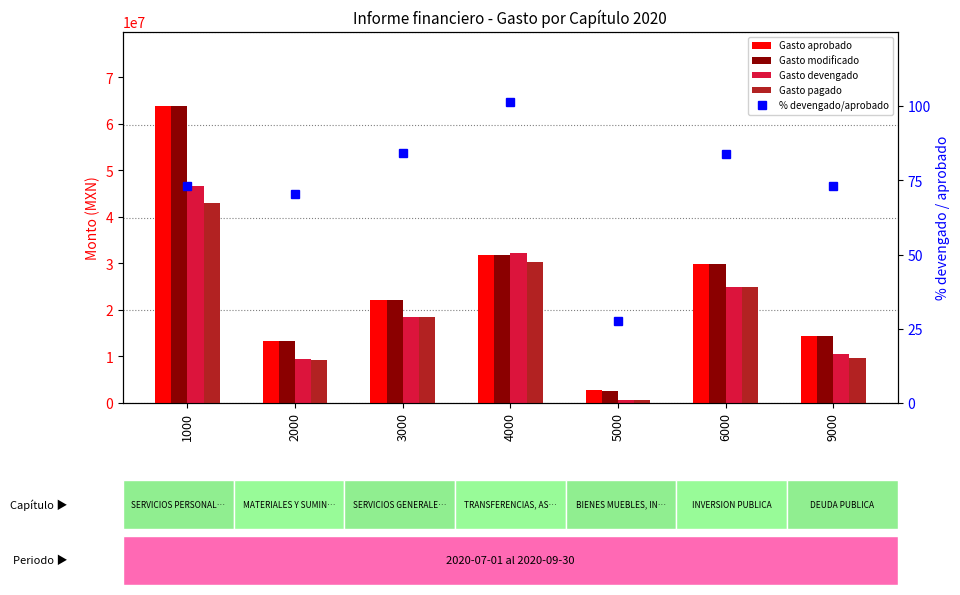

How many values in the Gasto modificado series are below 22071019?

3